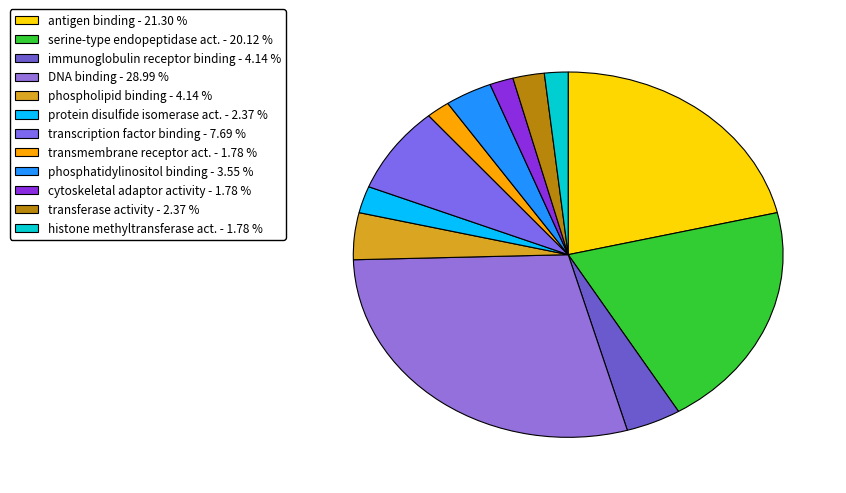

Count the number of slices in the pie.

12